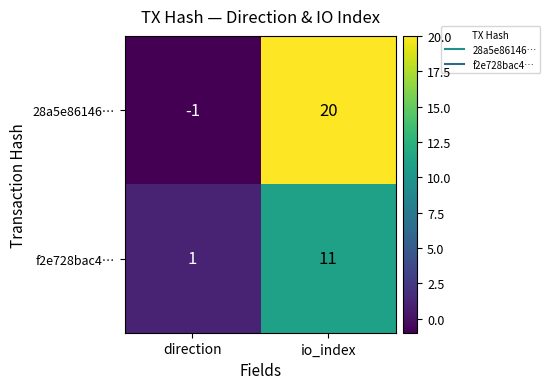

Which series has the widest spread of values?

28a5e86146…